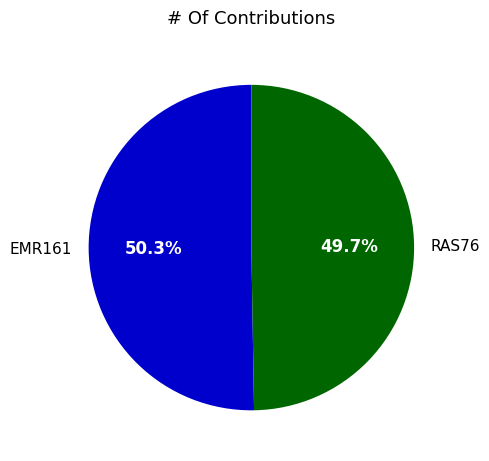

Count the number of slices in the pie.

2